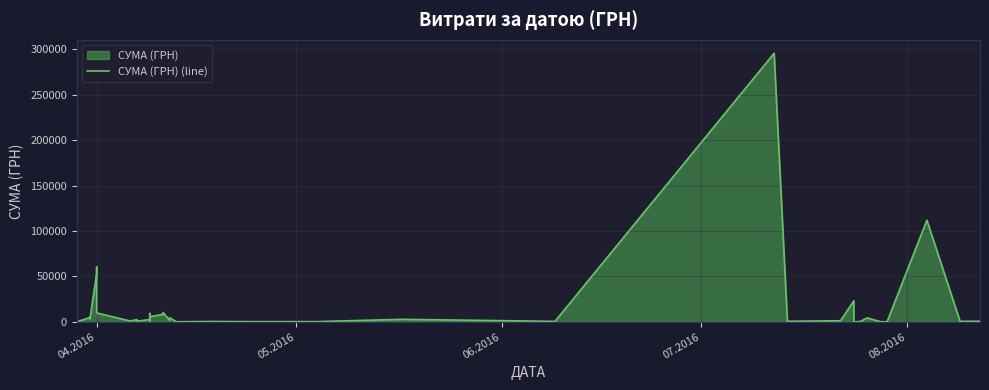

Count the number of values greater than 1592.

20